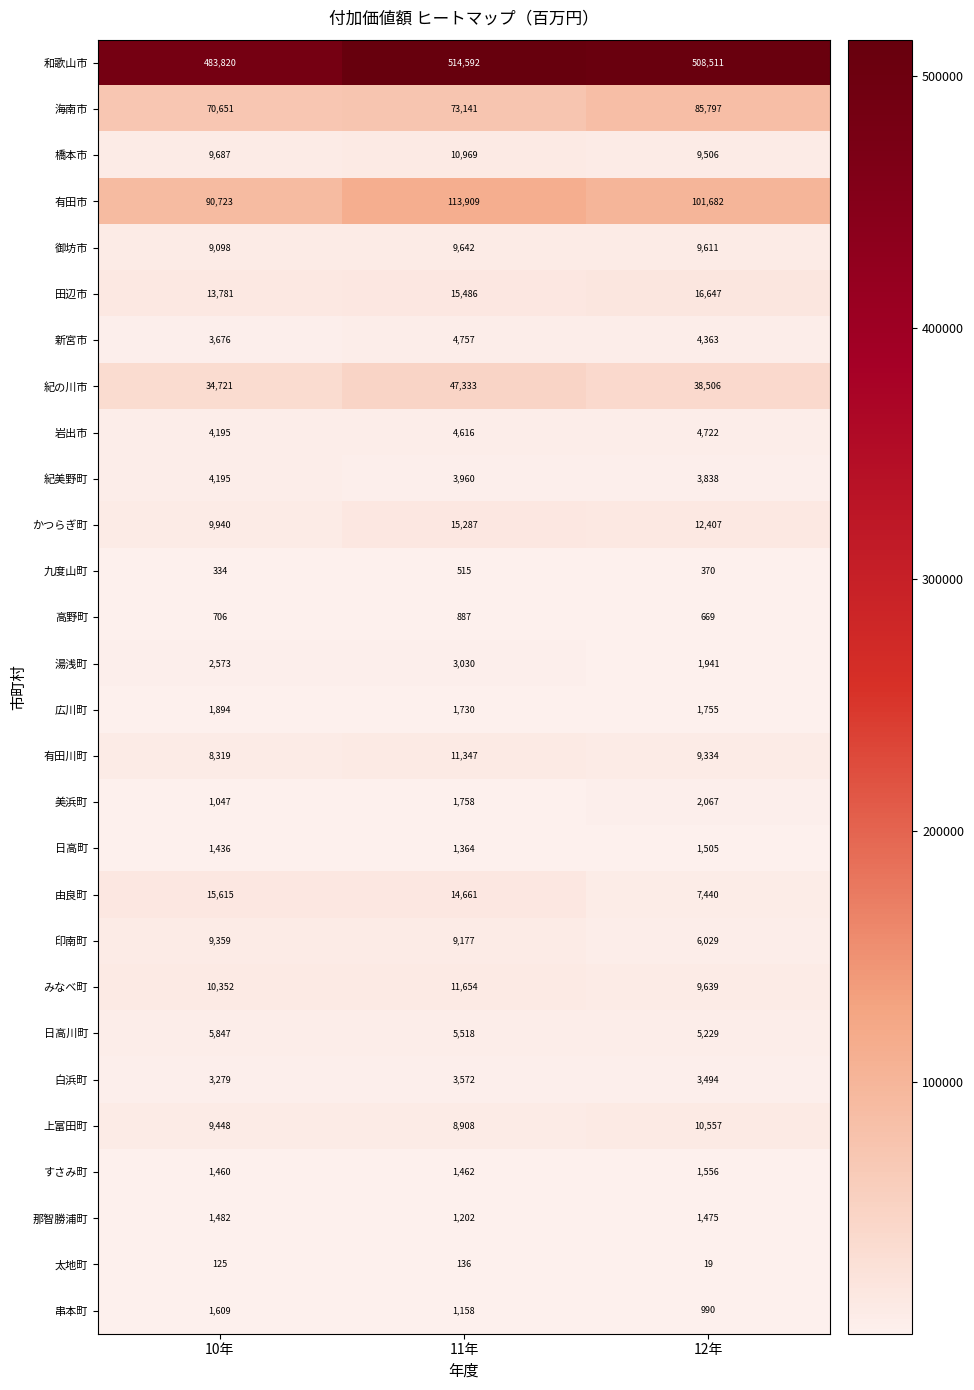

Read the 高野町 value at 10年.

706